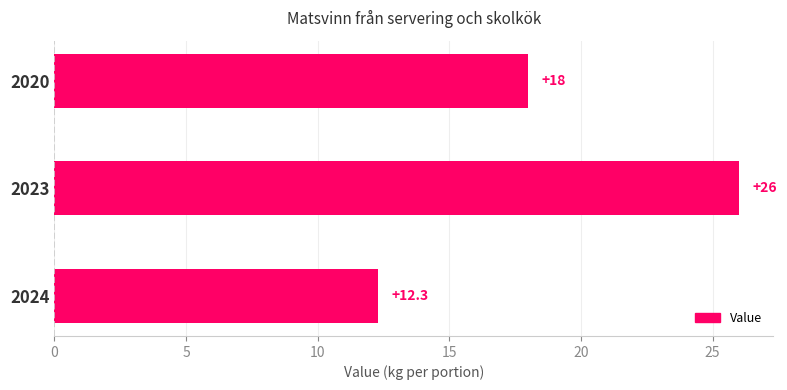

How many data points are less than 18?

1